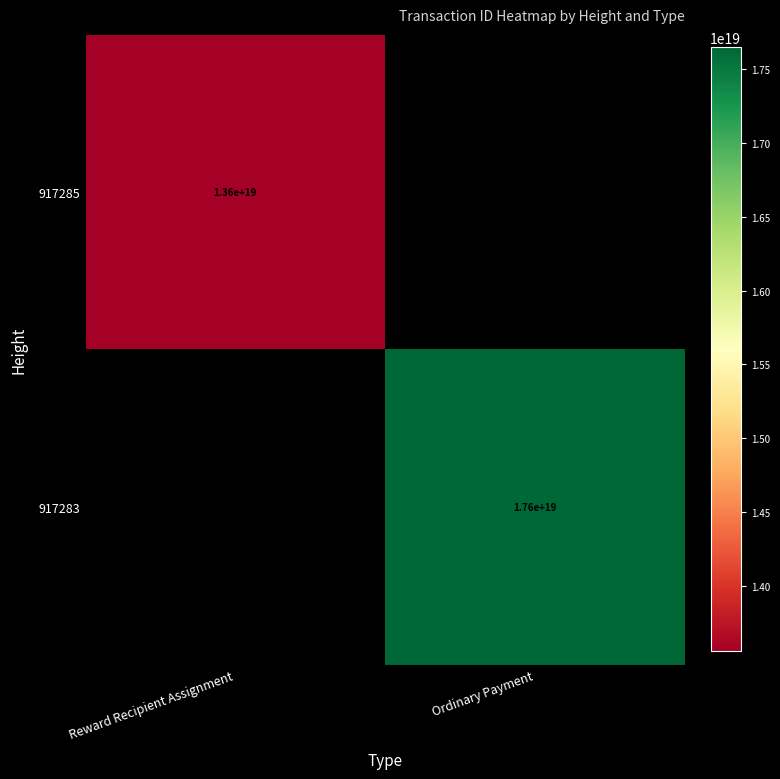

True or false: 917285 has a value of 13600000000000000000 at Reward Recipient Assignment.

True